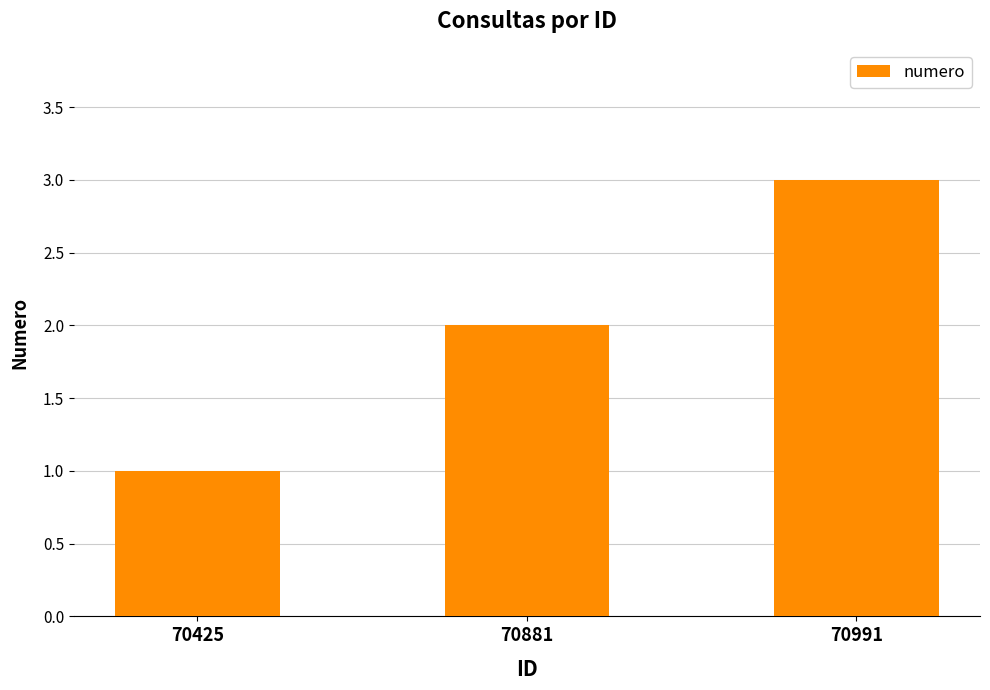

Where is the data nearest to the value 2?

70881